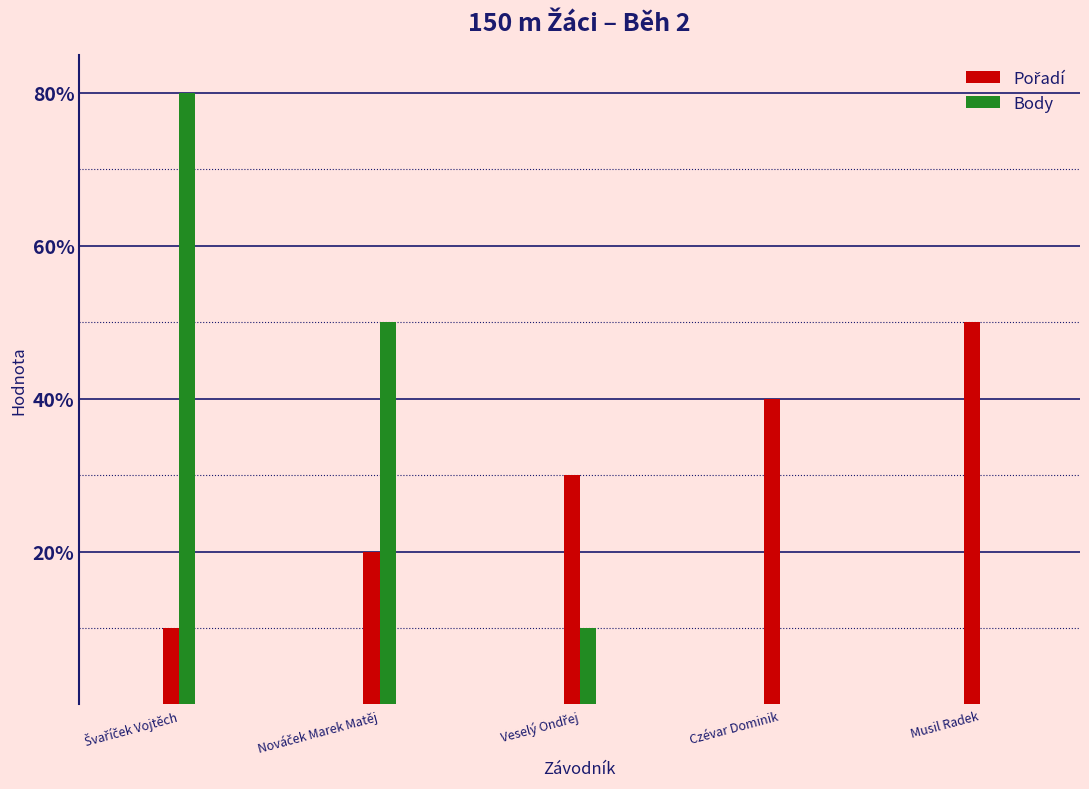

How many Pořadí values are between 0 and 1?

5